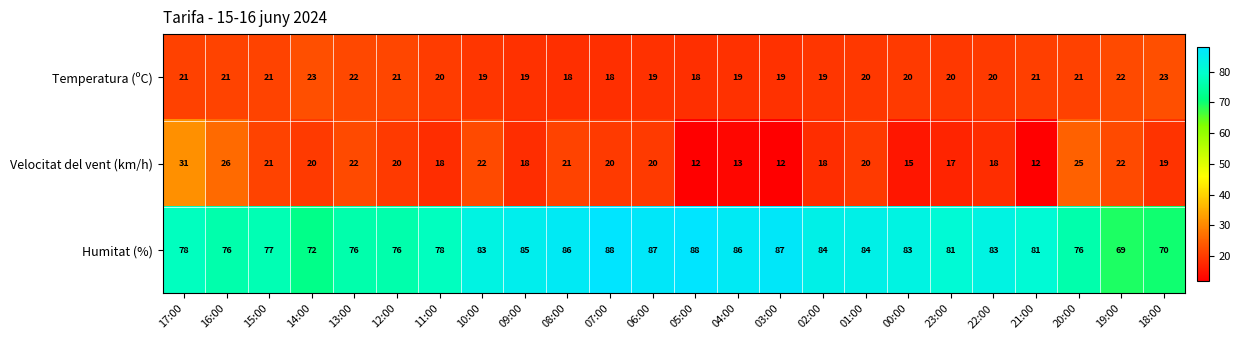

Read the Velocitat del vent (km/h) value at 12:00, to the nearest 5.

20